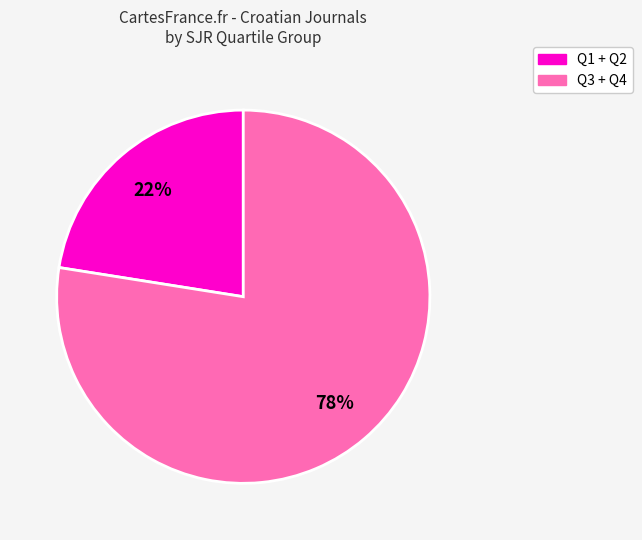

Which category accounts for the majority?

Q3 + Q4